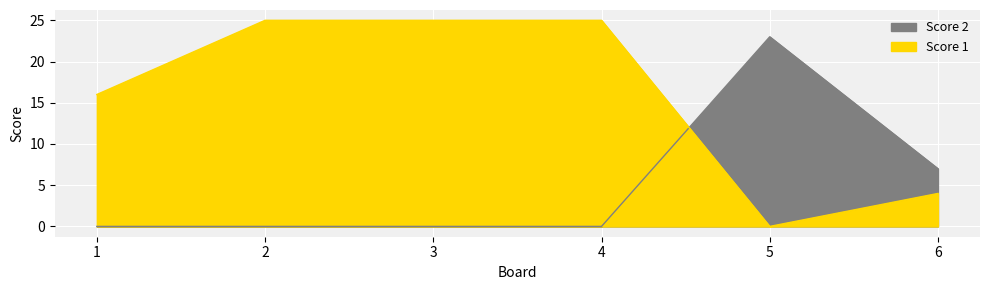

After their last crossing, which series has the higher values: Score 1 or Score 2?

Score 2